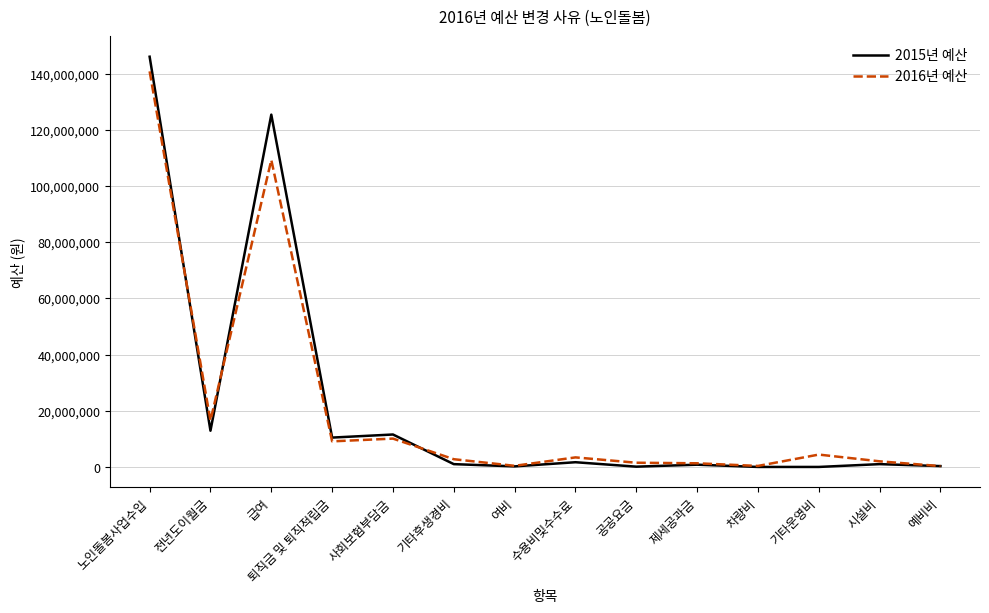

Which category has the highest value in the 2016년 예산 series?

노인돌봄사업수입